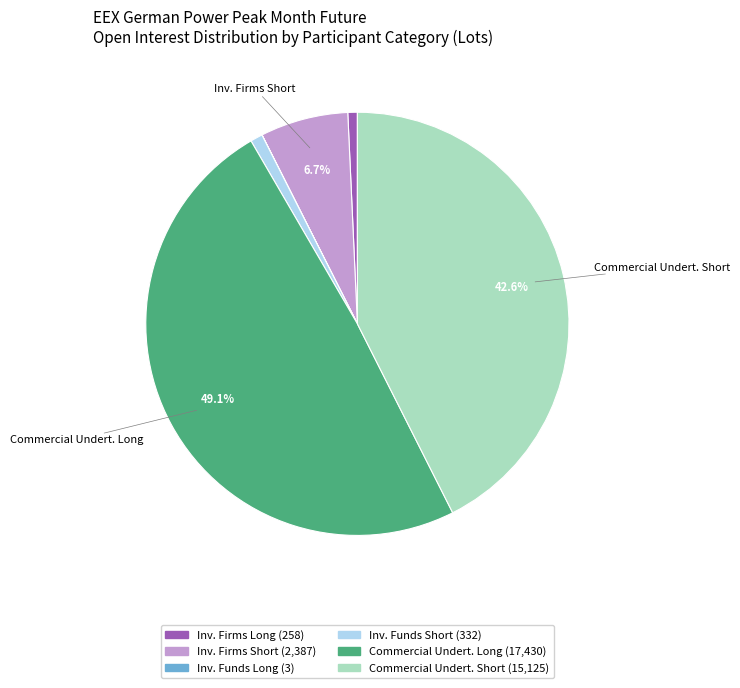

Is there a majority slice in this chart?

No